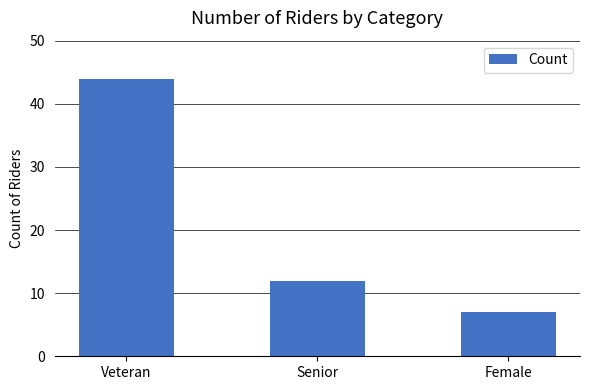

Count the values in the range 7 to 44.

3